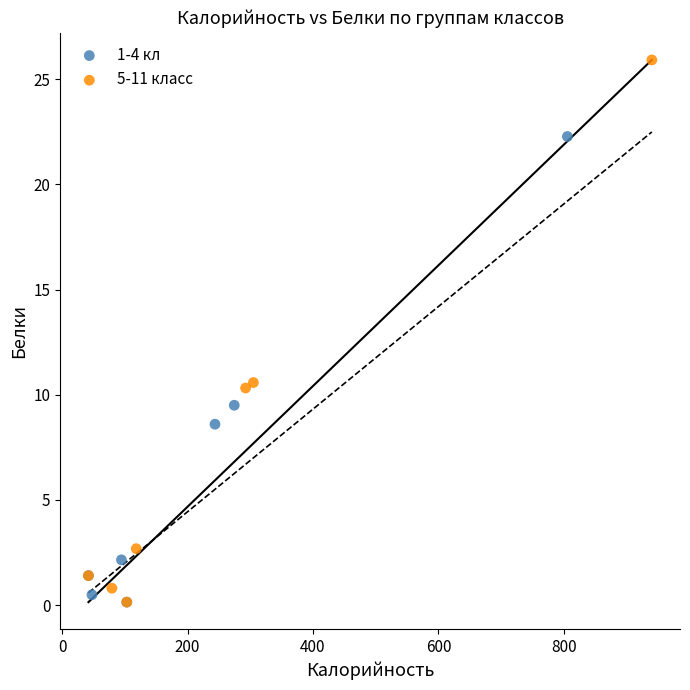

Which series has the widest spread of Y values?

5-11 класс